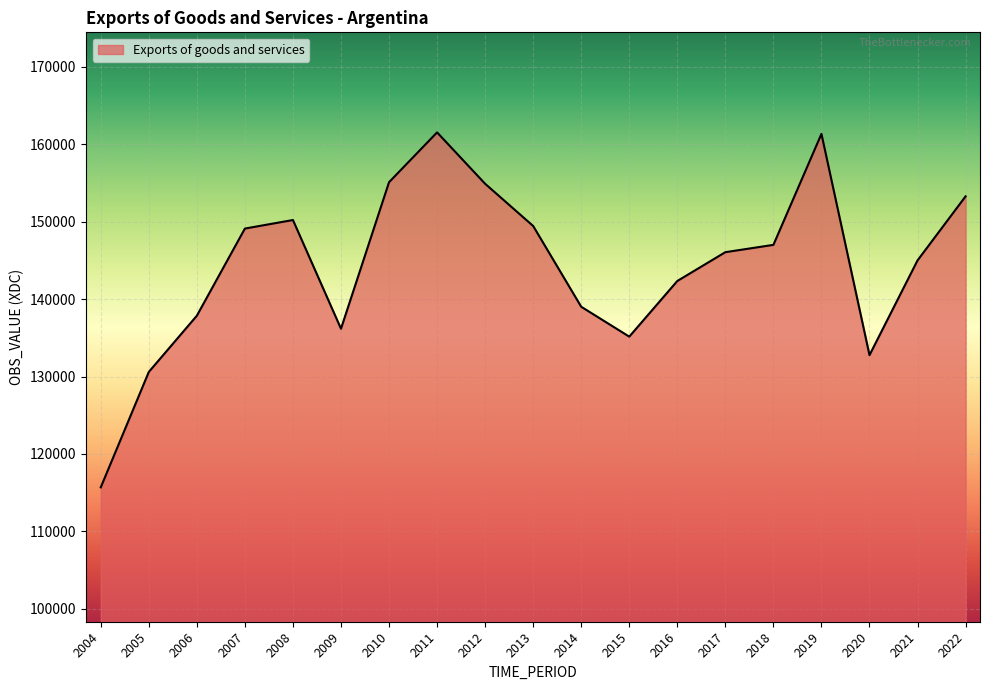

Which label corresponds to the smallest value in the chart?

2004